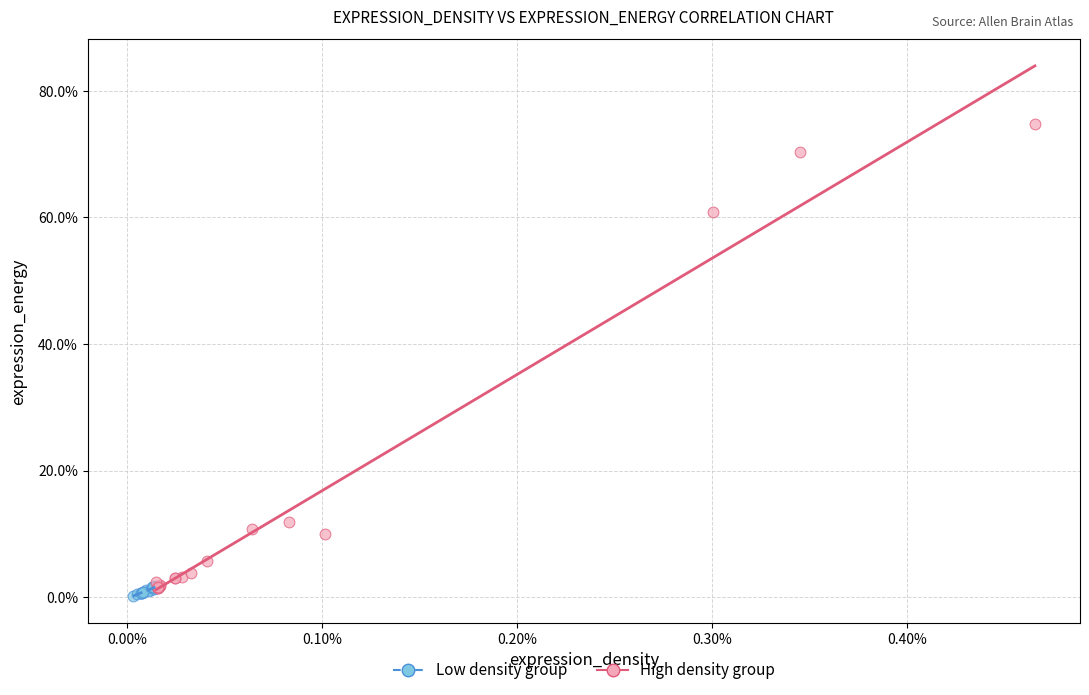

Which series reaches the maximum Y coordinate?

High density group